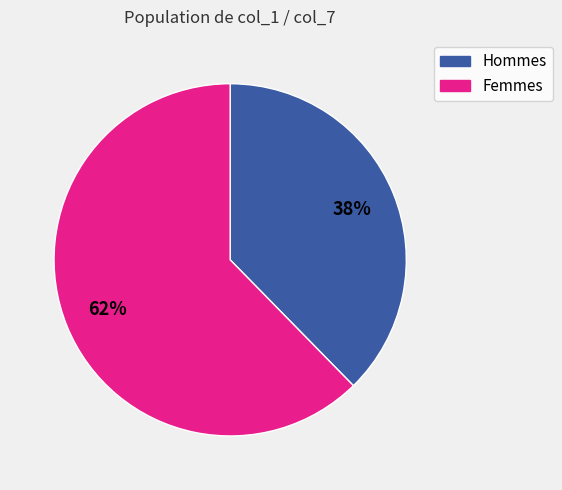

Which category has the biggest portion of the pie?

Femmes